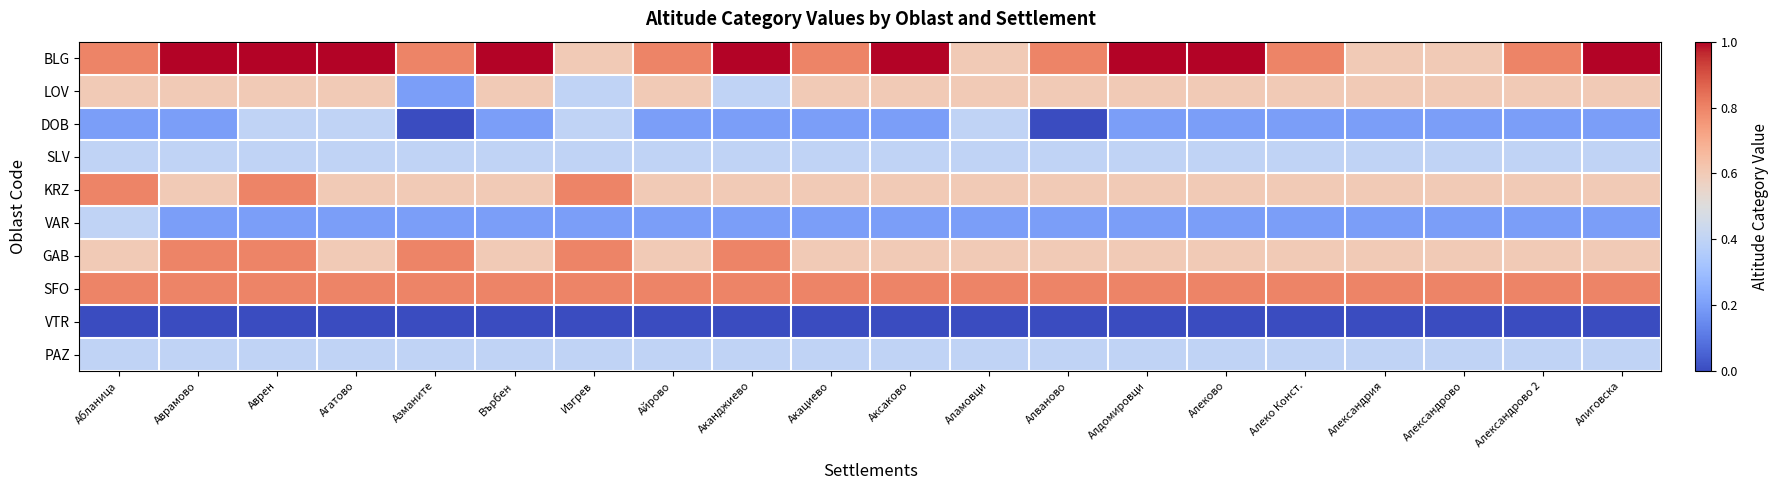

Which series has the largest total across all categories?

BLG